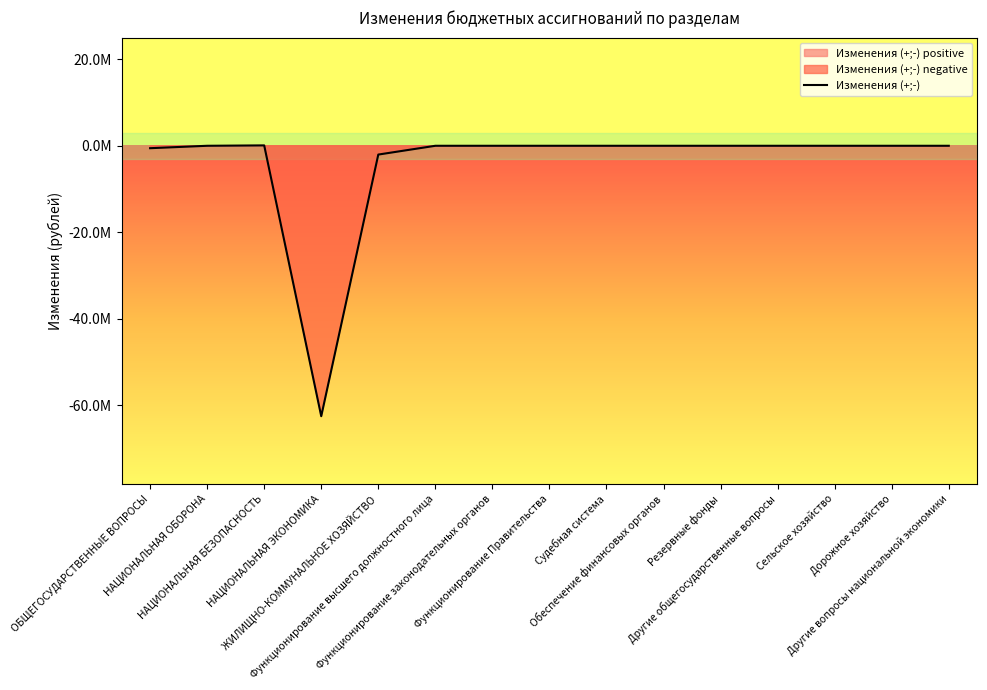

The chart shows a value of 0.0 at Функционирование законодательных органов. True or false?

True